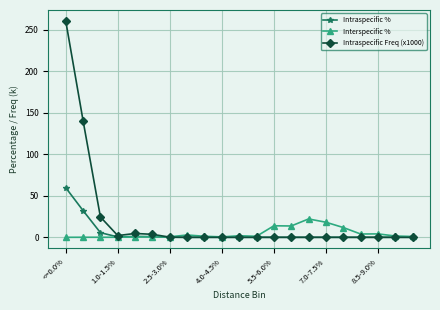

Which series has the largest total across all categories?

Intraspecific Freq (x1000)